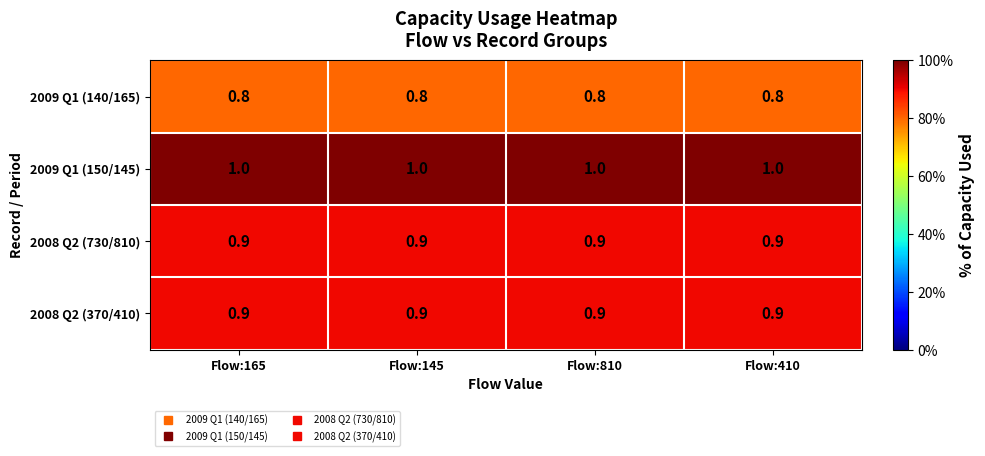

The value of 2008 Q2 (730/810) at Flow:410 is 0.4. True or false?

False